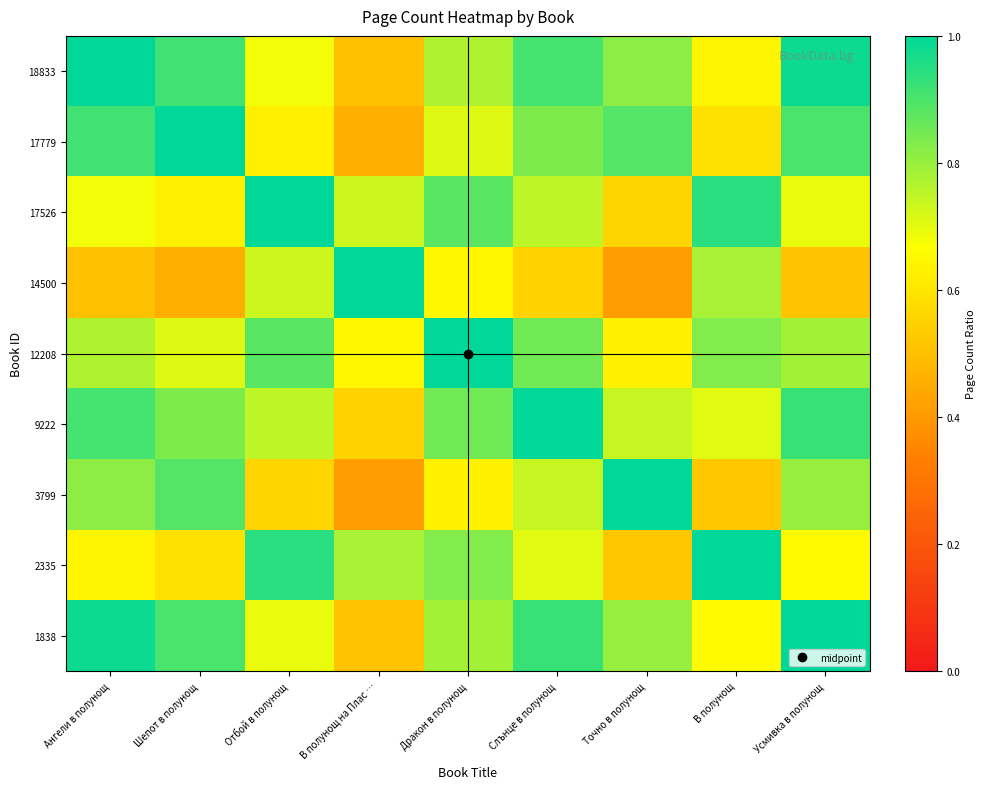

What is the spread (max minus min) of values at Дракон в полунощ?

0.4